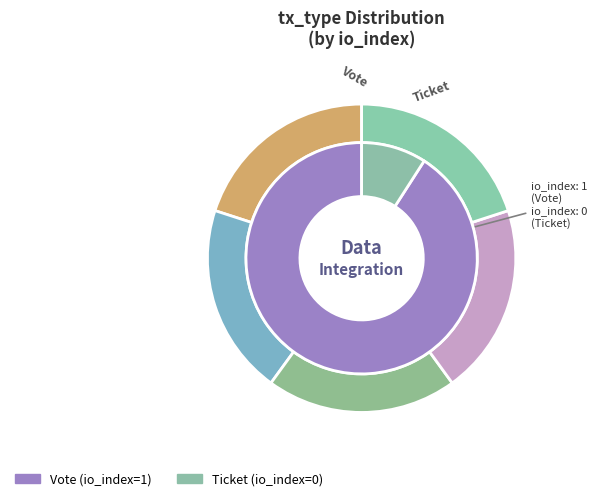

Between Vote and Ticket, which is larger?

Vote